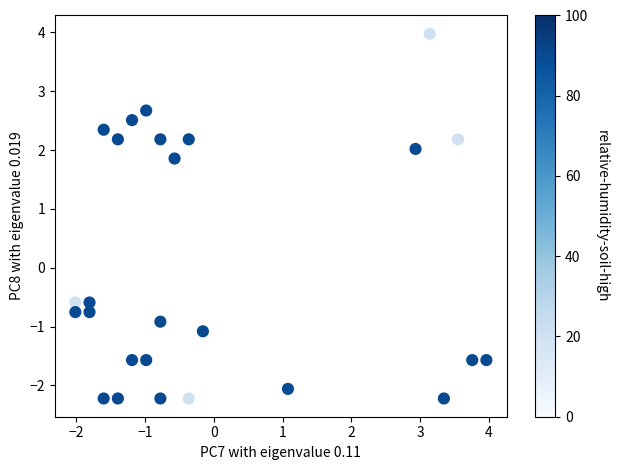

What is the range of X values (max minus min)?

6.0